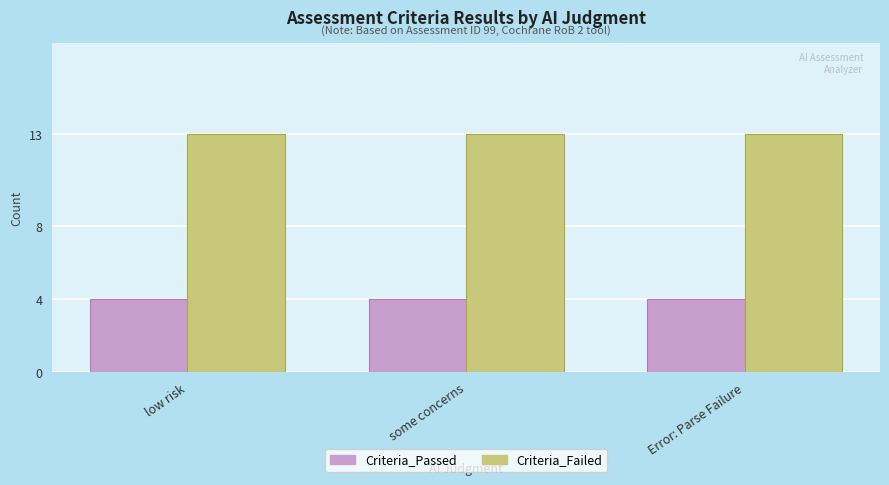

Does the chart contain any negative values?

No